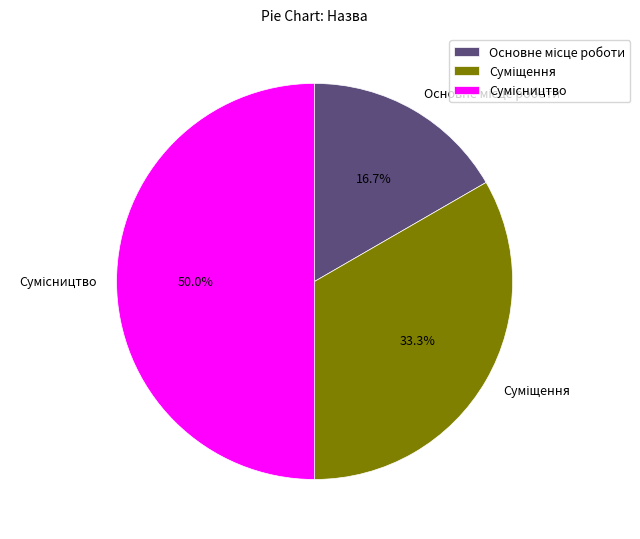

To the nearest percent, what is the difference between the largest and smallest slice percentages?

33%